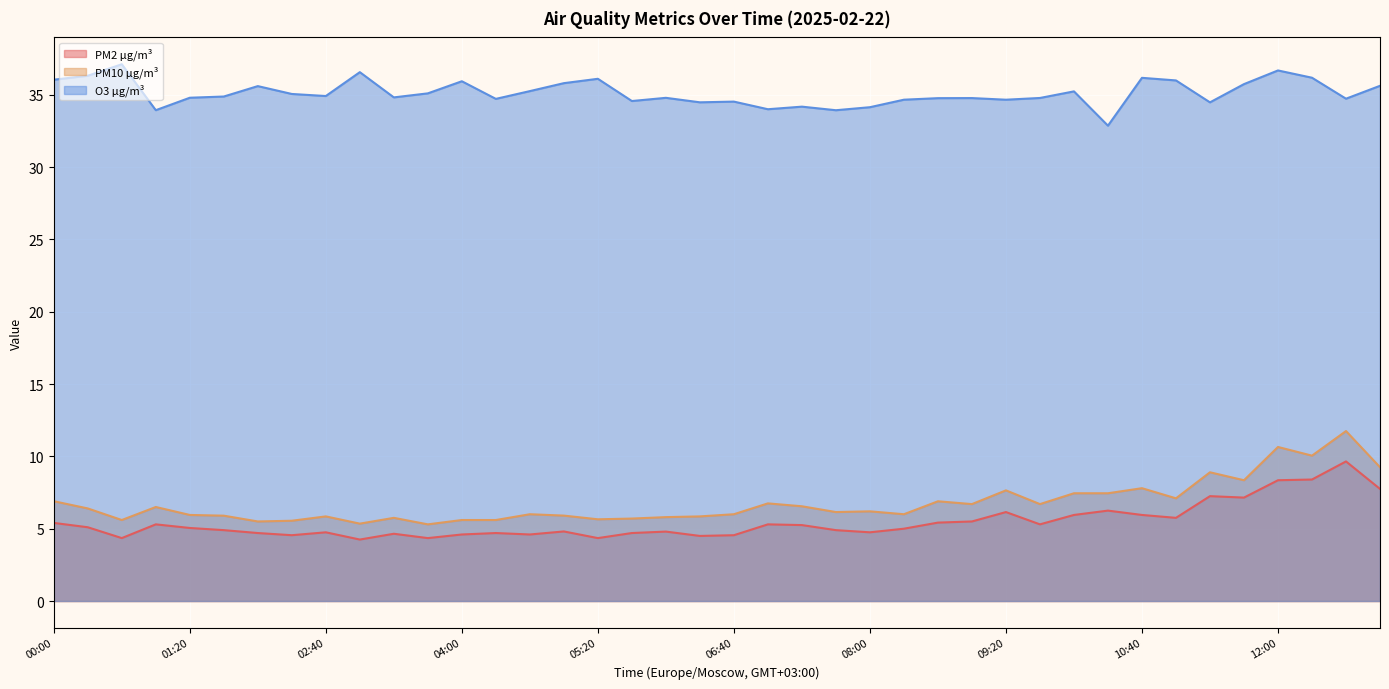

At how many categories does at least one series exceed 22?

40